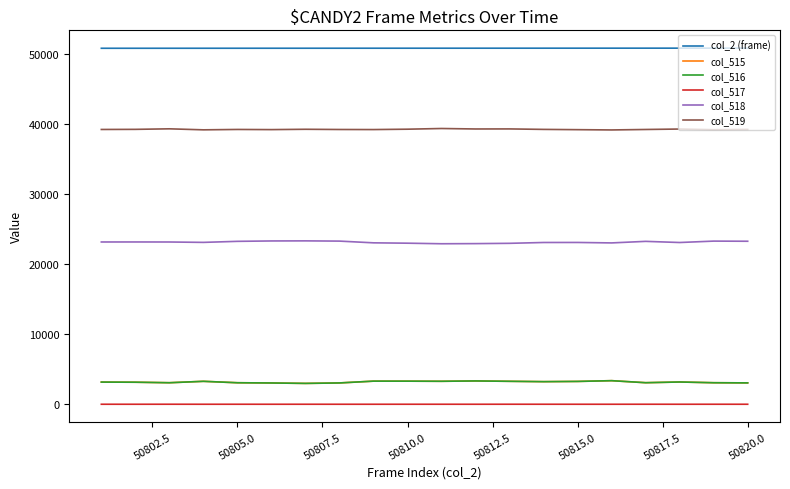

True or false: col_519 and col_518 cross at least once.

False